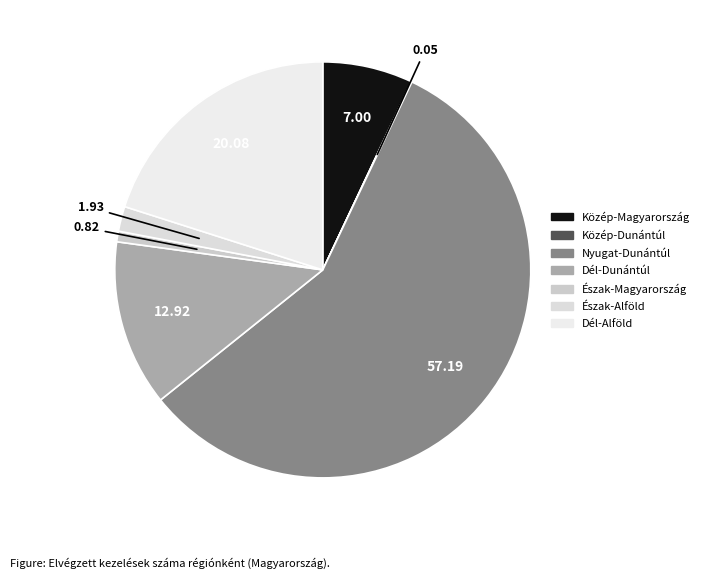

Rank the categories by value from lowest to highest.

Közép-Dunántúl, Észak-Magyarország, Észak-Alföld, Közép-Magyarország, Dél-Dunántúl, Dél-Alföld, Nyugat-Dunántúl